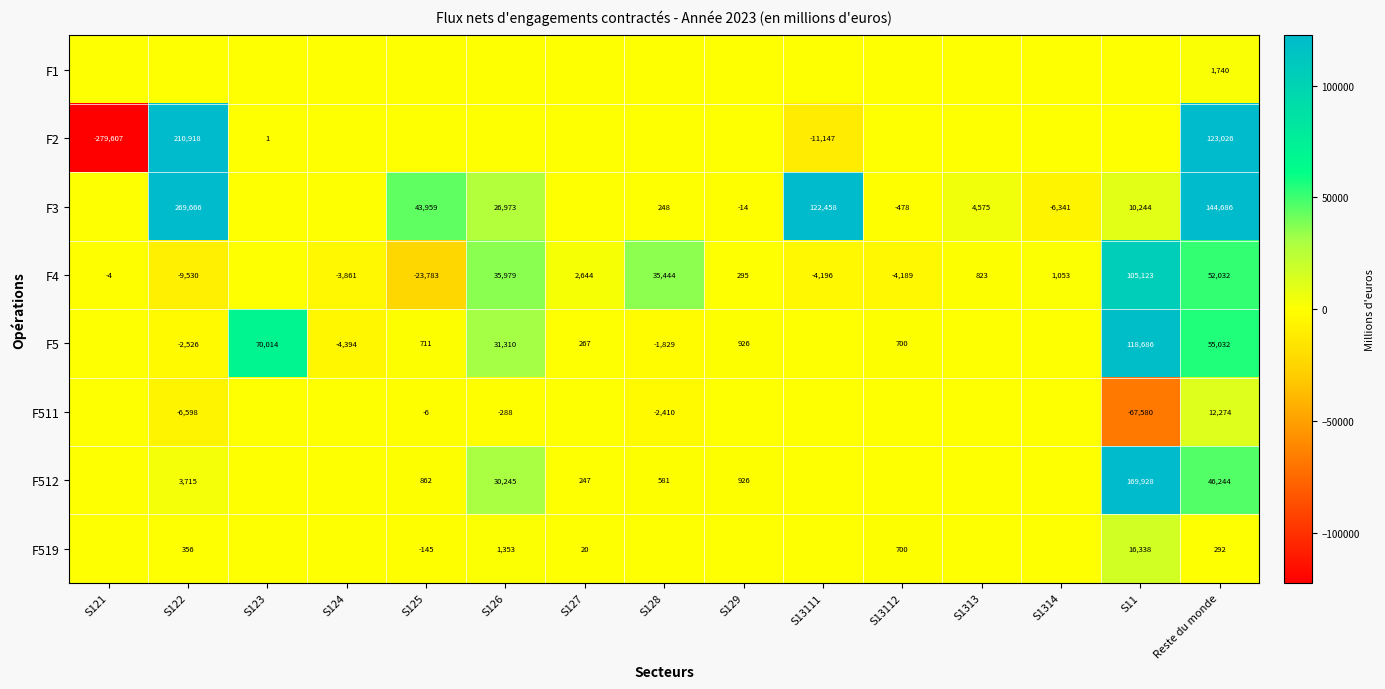

Is it true that F511 equals -514 at S126?

False